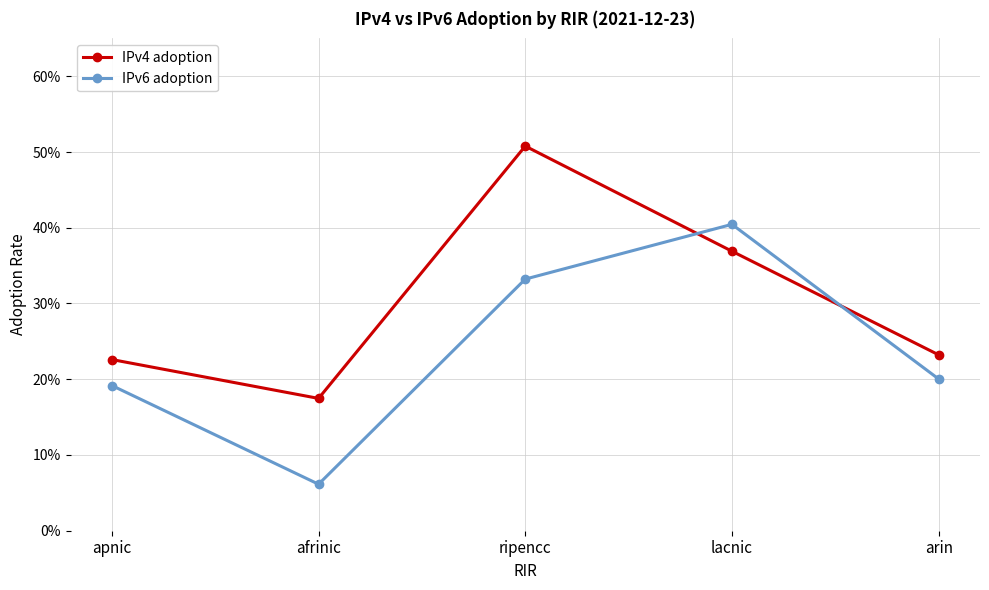

Is the value of IPv6 adoption at afrinic greater than the value of IPv4 adoption at apnic?

No